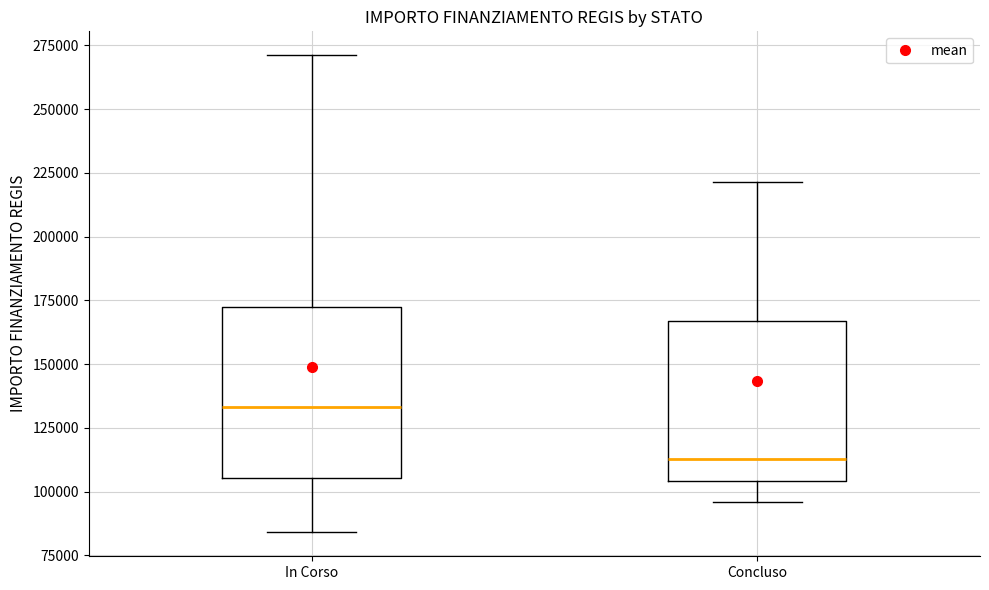

Reading left to right, read every box against the y-axis: the position of its median line, the range the box covers, and the ends of its whiskers. The values are not printed on the chart, so give them approximately, as read against the axis.

In Corso: median 135000, box 105000 to 175000, whiskers 85000 to 270000
Concluso: median 115000, box 105000 to 165000, whiskers 95000 to 220000